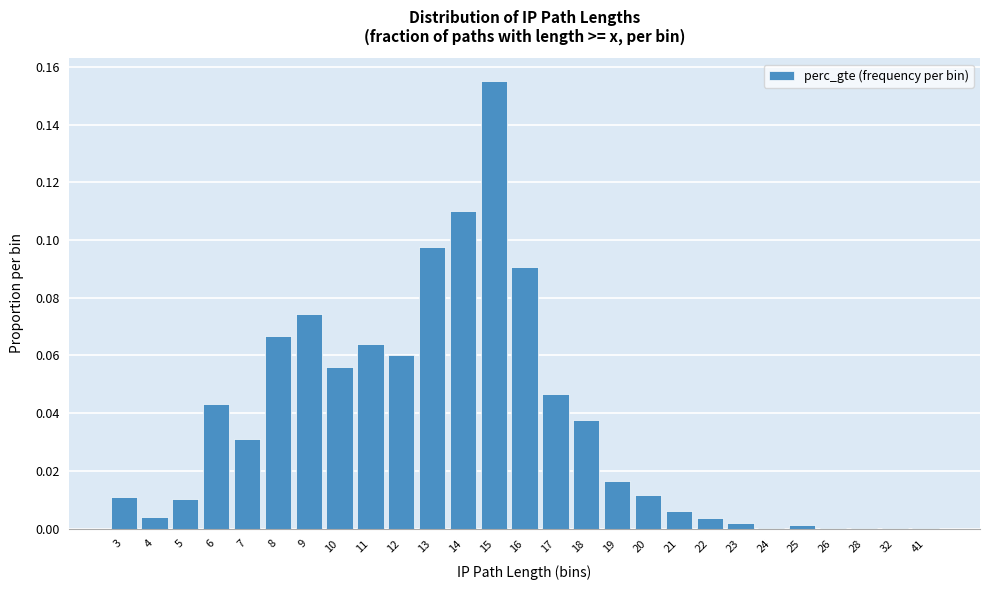

Is it true that the value at 19 is 0.0?

True